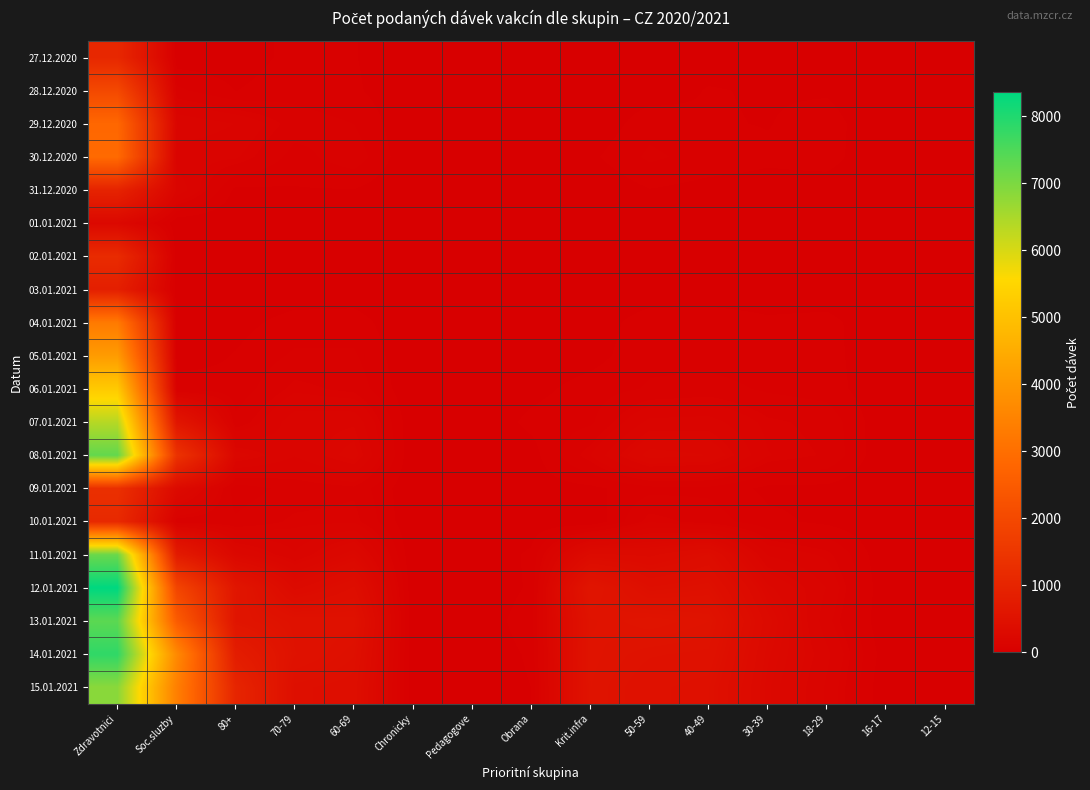

Which series has the largest total across all categories?

14.01.2021